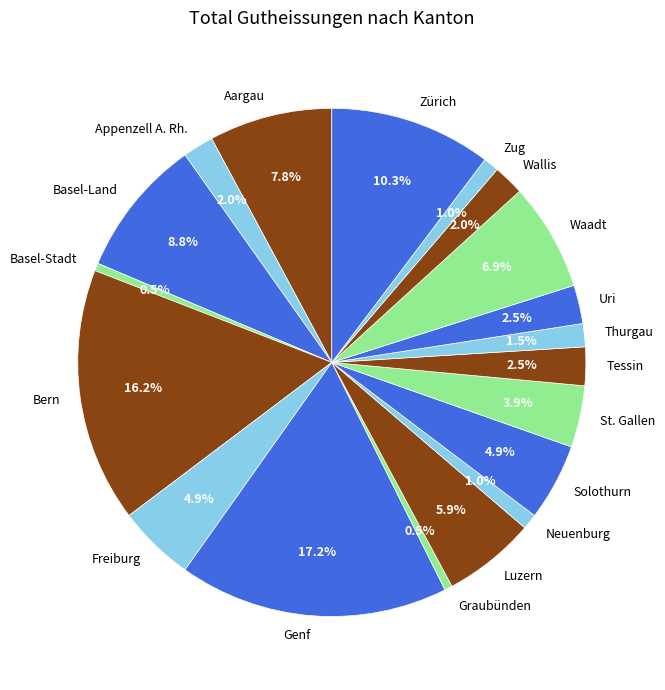

How much of the chart is everything except Waadt?

93.1%